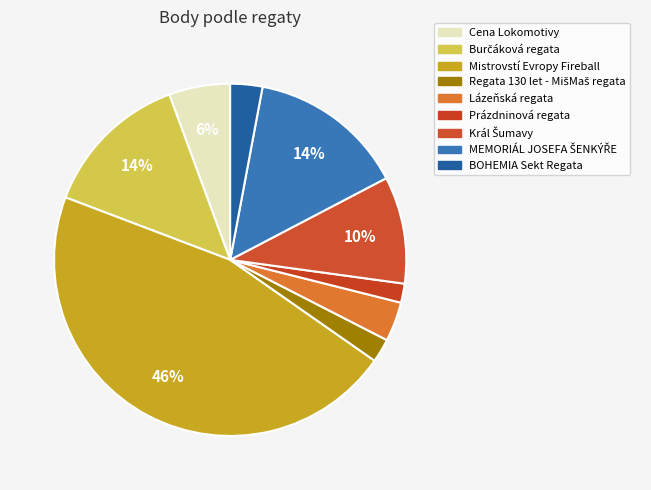

To the nearest percent, what is the combined percentage of Prázdninová regata and Mistrovstí Evropy Fireball?

48%